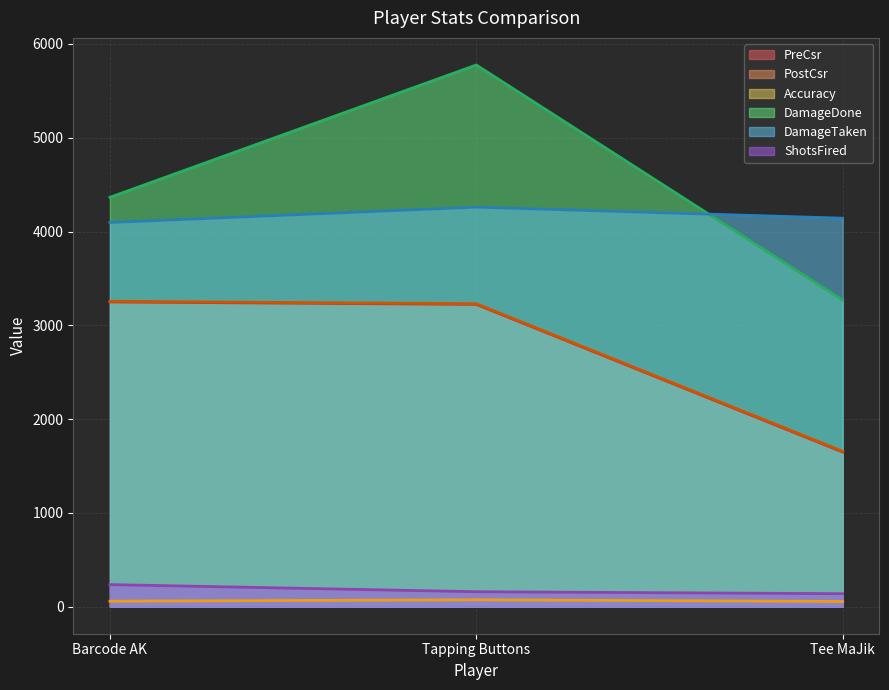

What position from the right is Tapping Buttons?

2